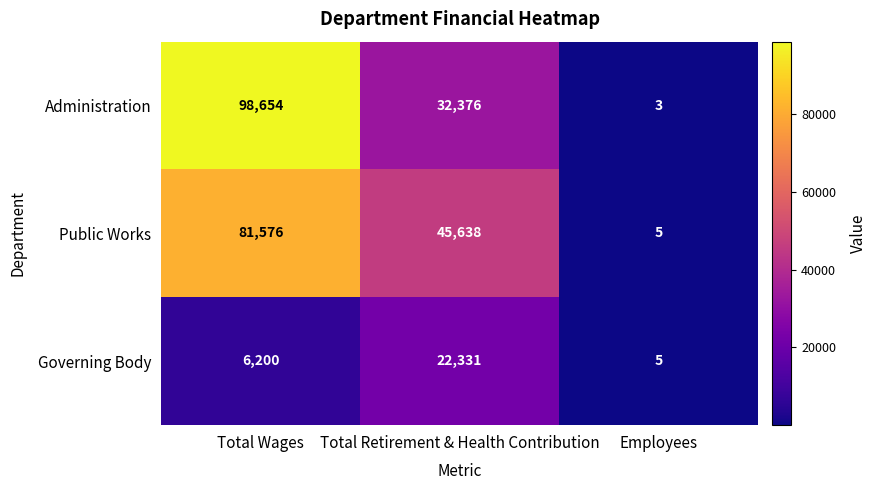

How many Administration values are between 3 and 98654?

3